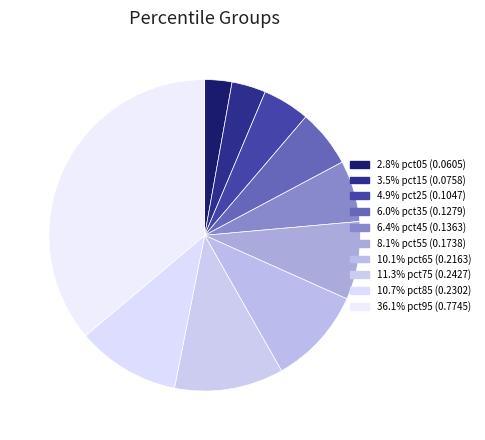

How many slices are in this pie chart?

10